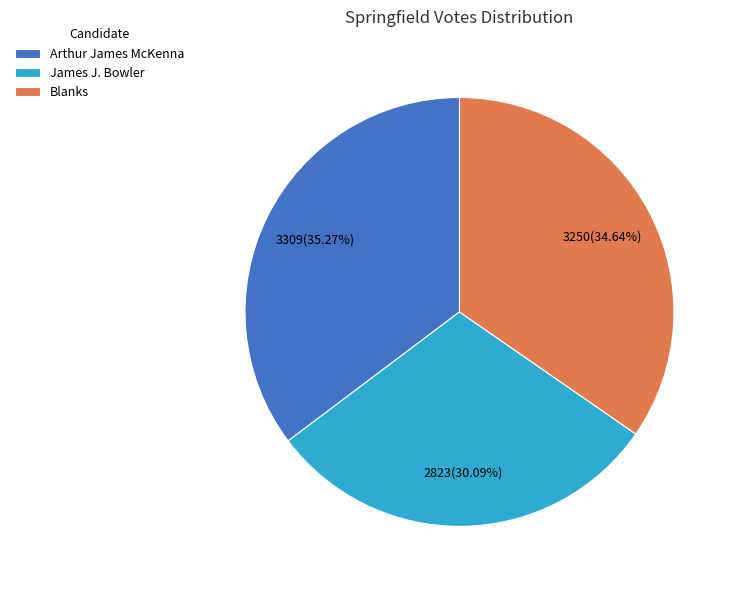

Count the number of slices in the pie.

3